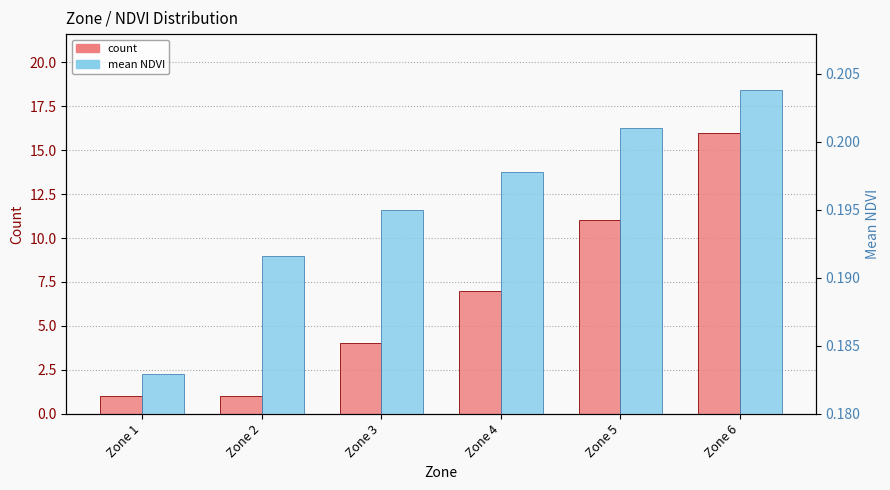

The count series shows 0.5 at Zone 2. True or false?

False